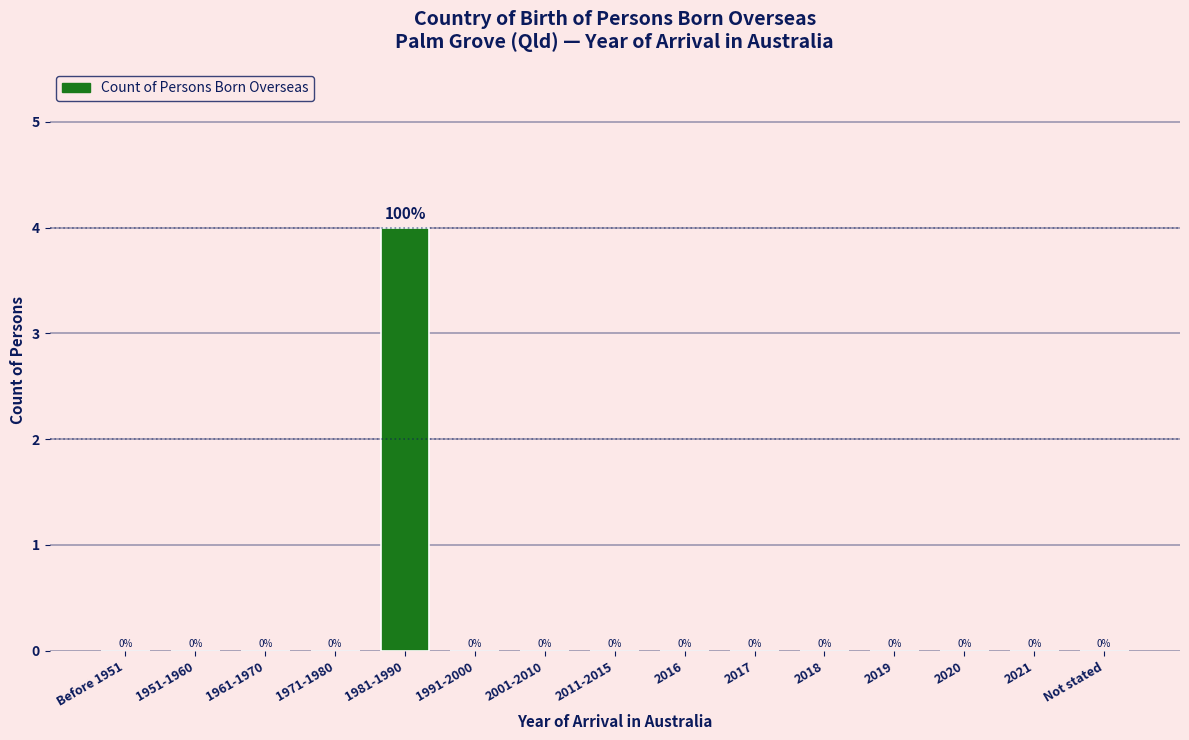

Reading right to left, what are all the values shown in this chart?

Not stated=0	2021=0	2020=0	2019=0	2018=0	2017=0	2016=0	2011-2015=0	2001-2010=0	1991-2000=0	1981-1990=4	1971-1980=0	1961-1970=0	1951-1960=0	Before 1951=0